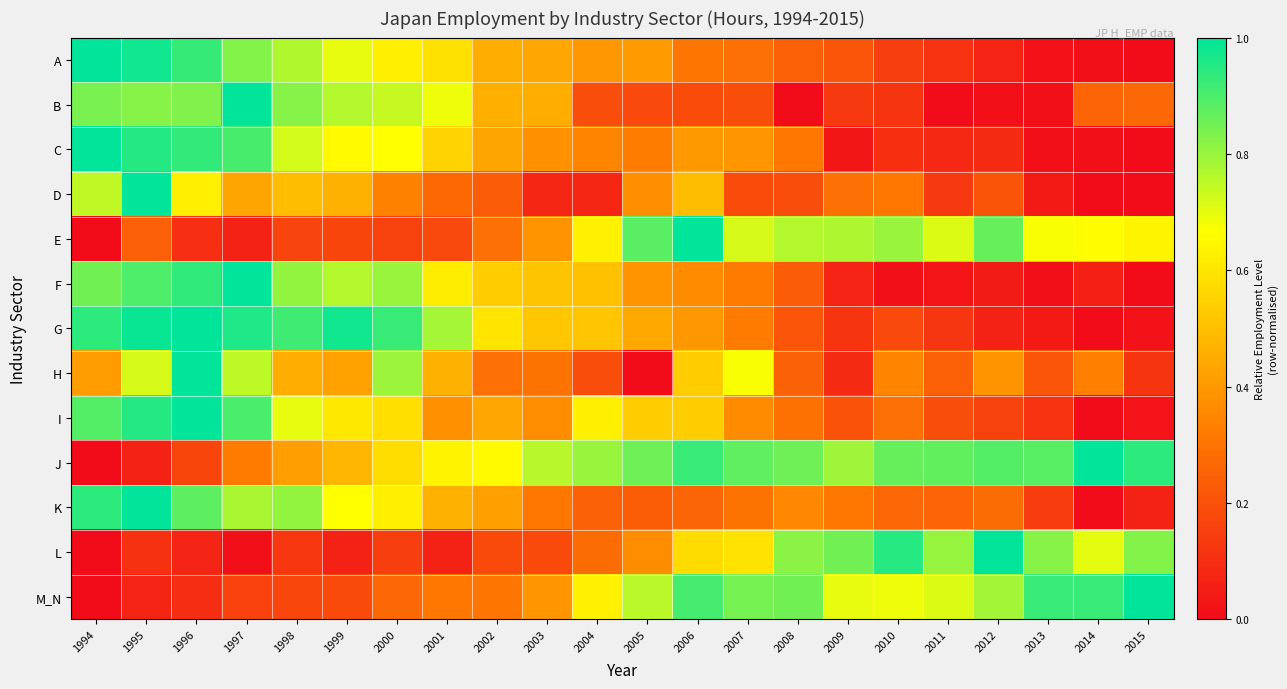

Between 1995 and 2012, which series saw the biggest shift?

G